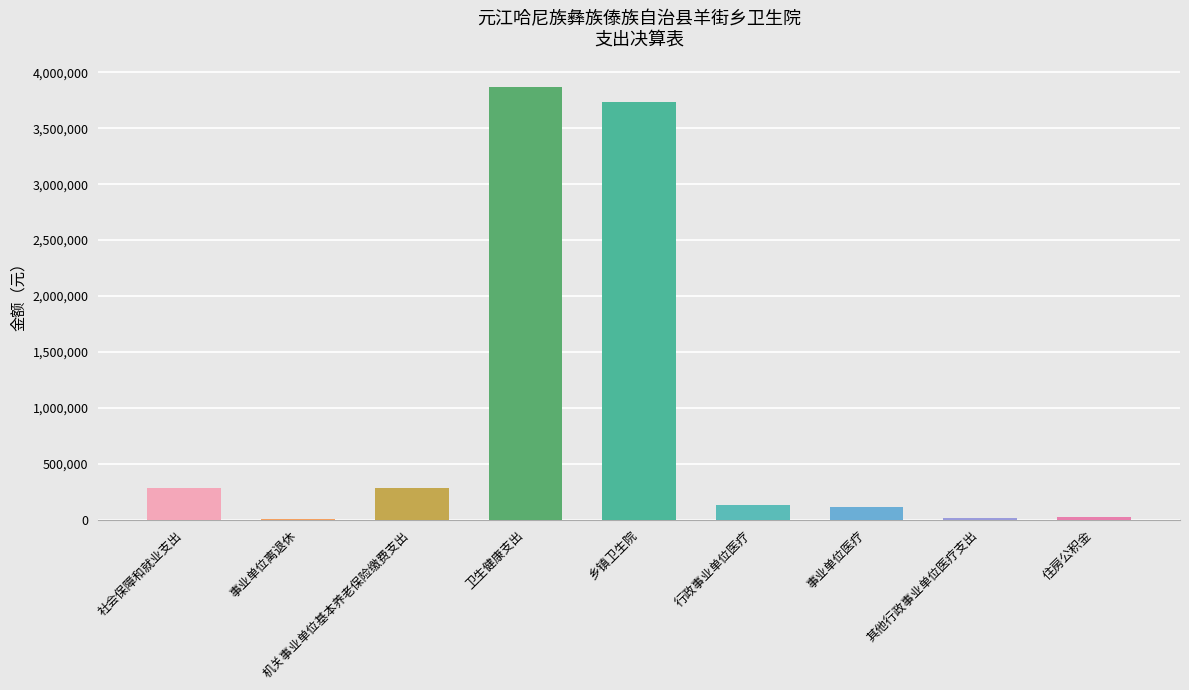

Read the value at 社会保障和就业支出.

281107.7